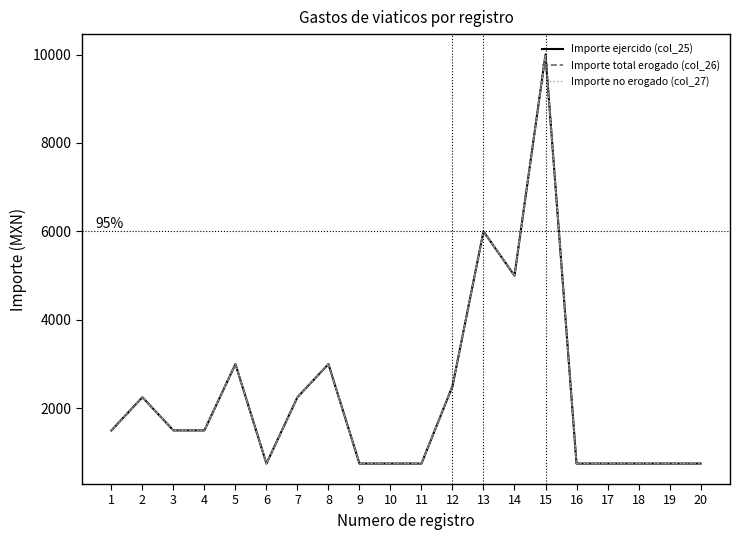

What is the value of the Importe no erogado (col_27) point at the 5th from the left?

3000